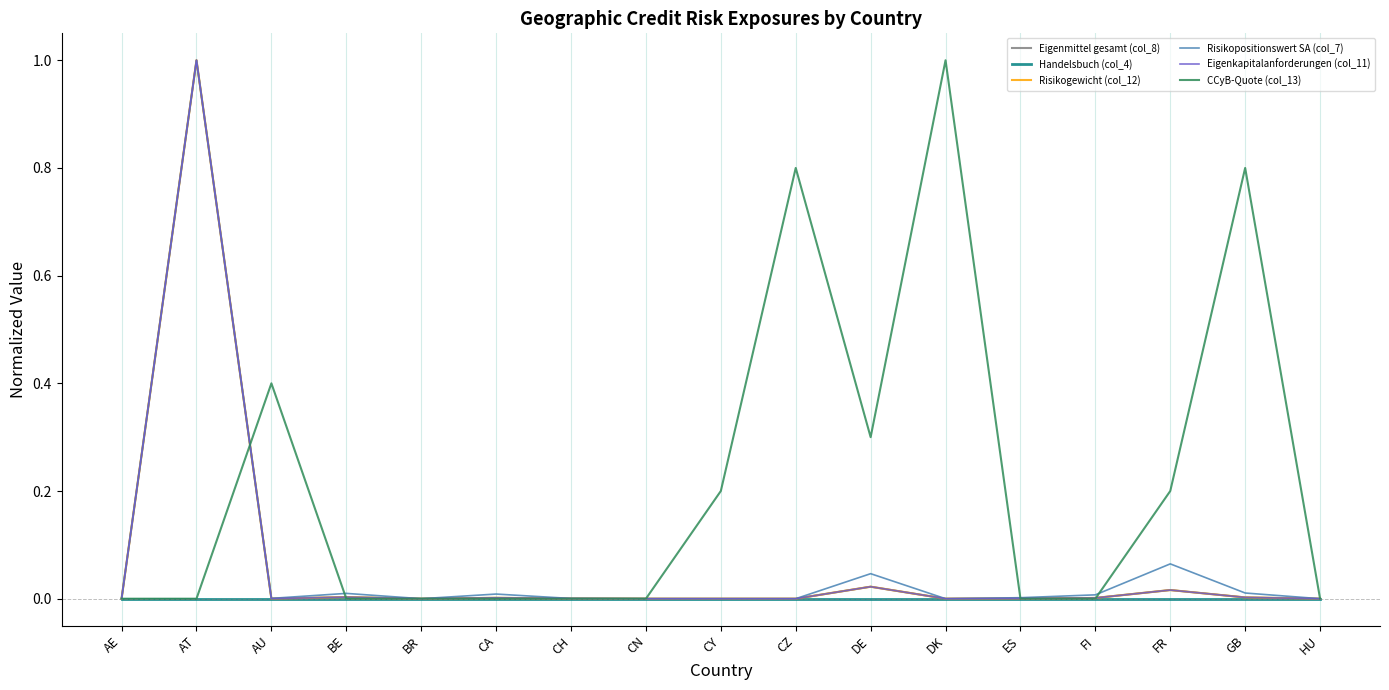

How many lines are shown in the chart?

6